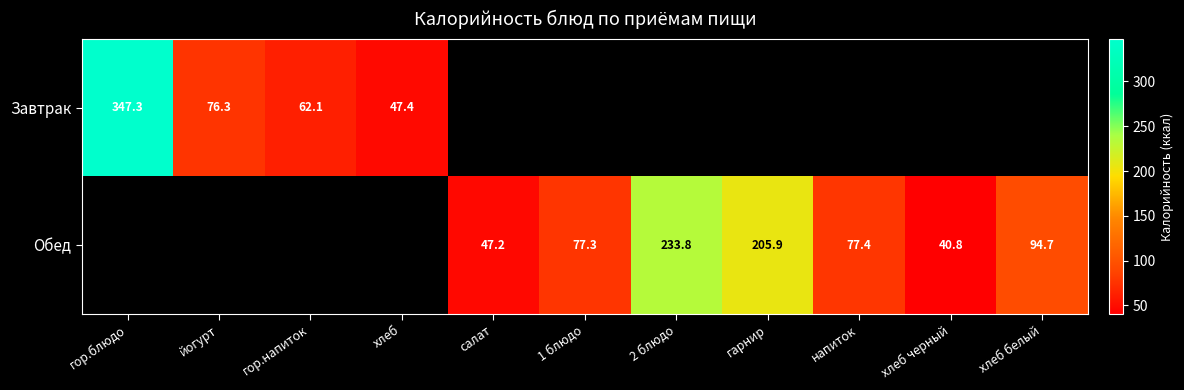

The Обед series shows 13.2 at салат. True or false?

False